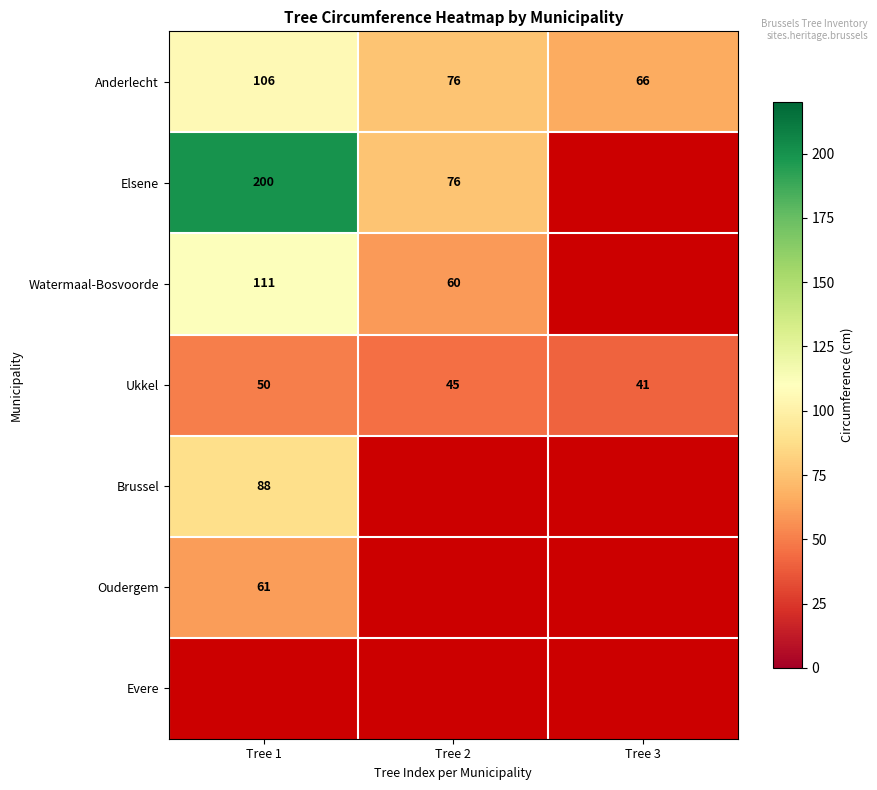

The Elsene series shows 76 at Tree 2. True or false?

True